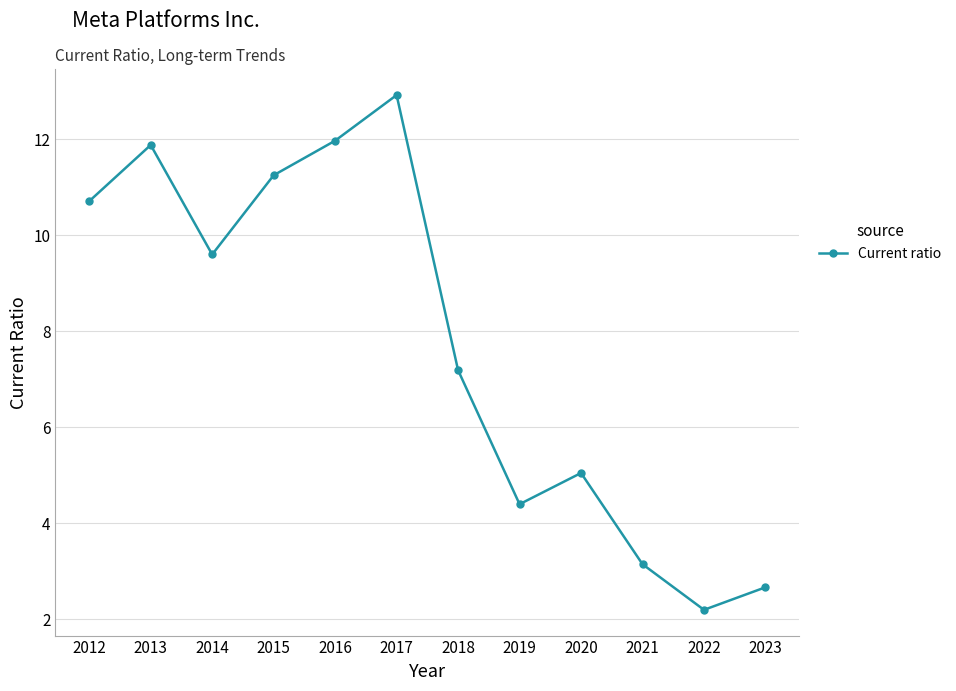

What is the average value?

7.7